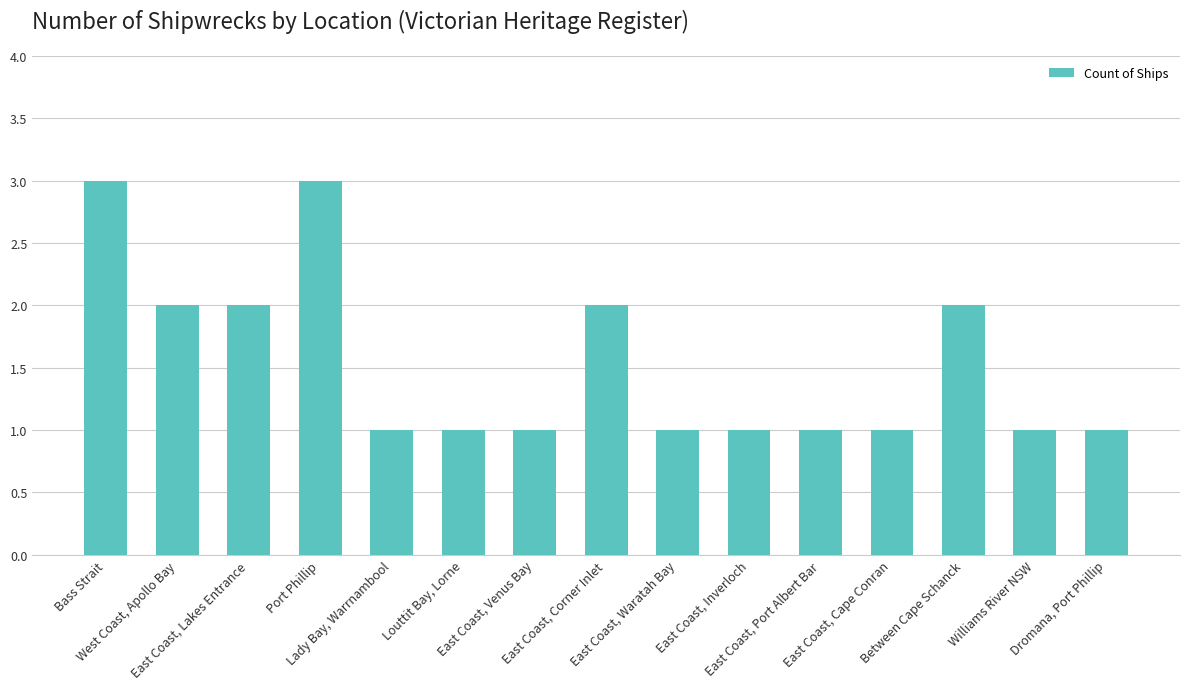

The chart shows a value of 1 at West Coast, Apollo Bay. True or false?

False